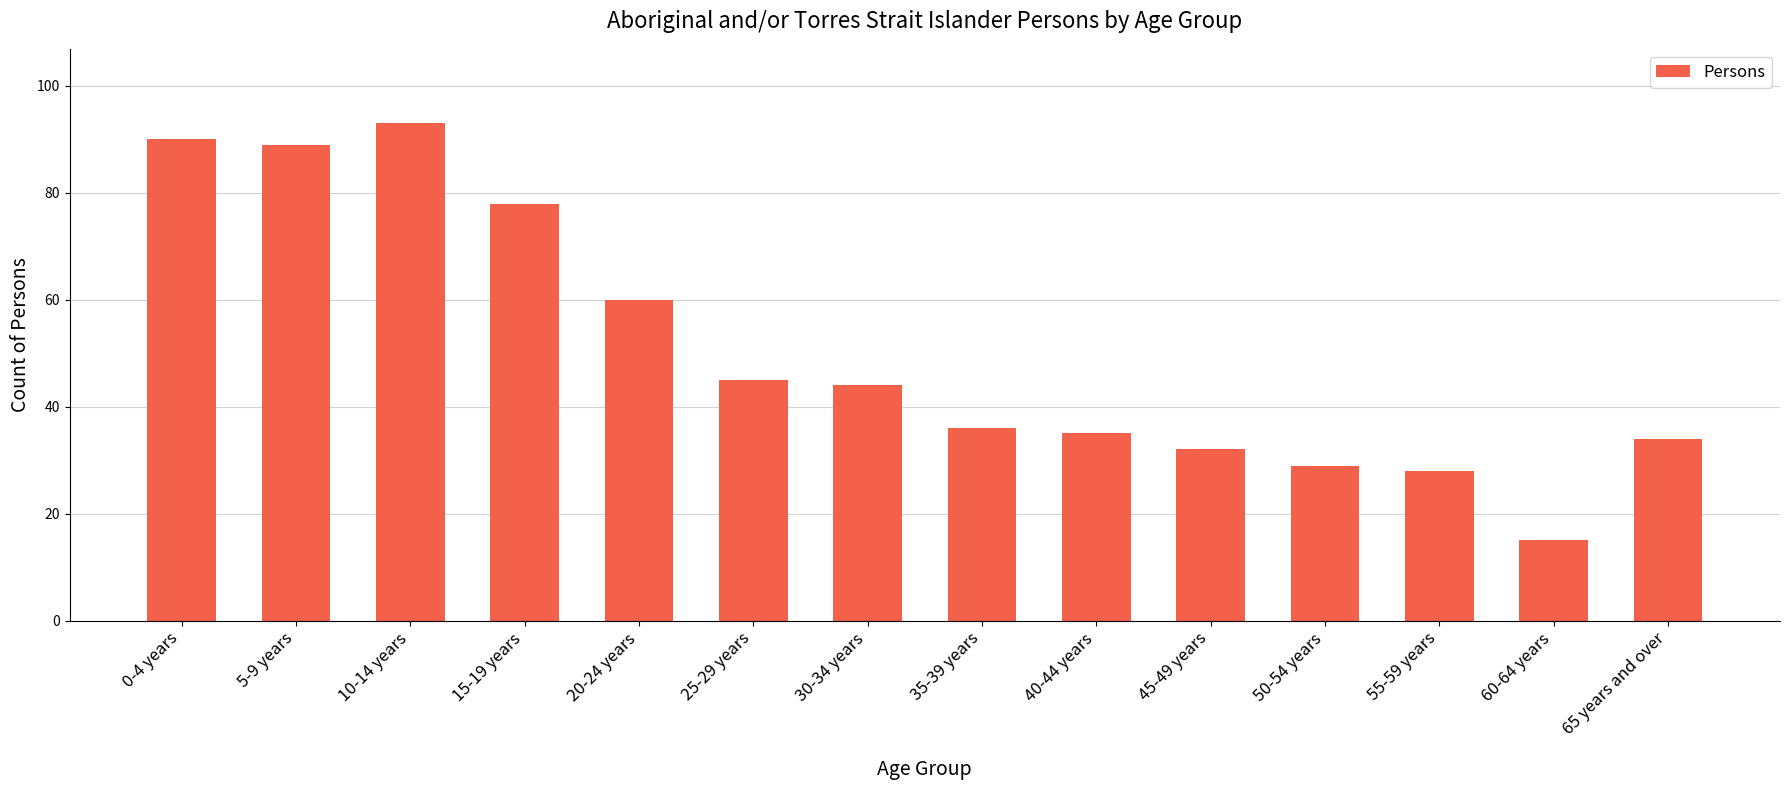

What is the sum of all values?

708